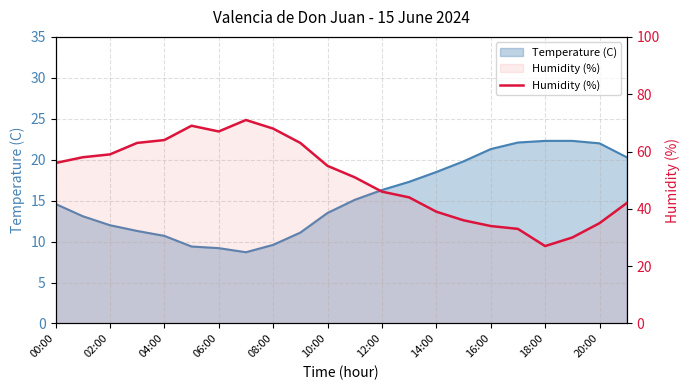

Where is the data nearest to the value 49?

11